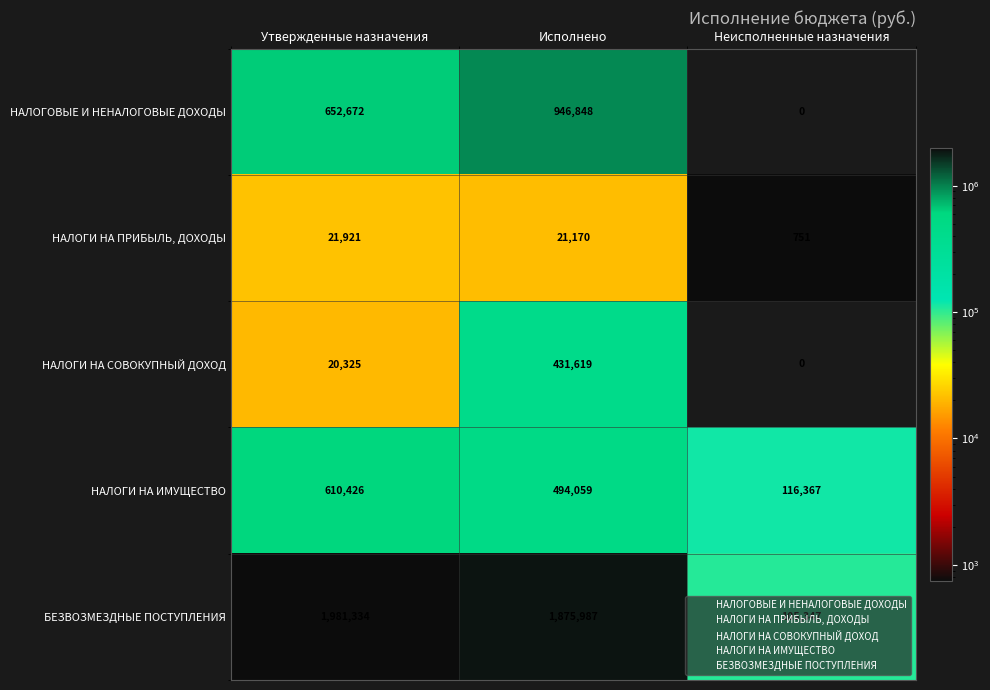

Rank the series at Утвержденные назначения from highest to lowest value.

БЕЗВОЗМЕЗДНЫЕ ПОСТУПЛЕНИЯ, НАЛОГОВЫЕ И НЕНАЛОГОВЫЕ ДОХОДЫ, НАЛОГИ НА ИМУЩЕСТВО, НАЛОГИ НА ПРИБЫЛЬ, ДОХОДЫ, НАЛОГИ НА СОВОКУПНЫЙ ДОХОД